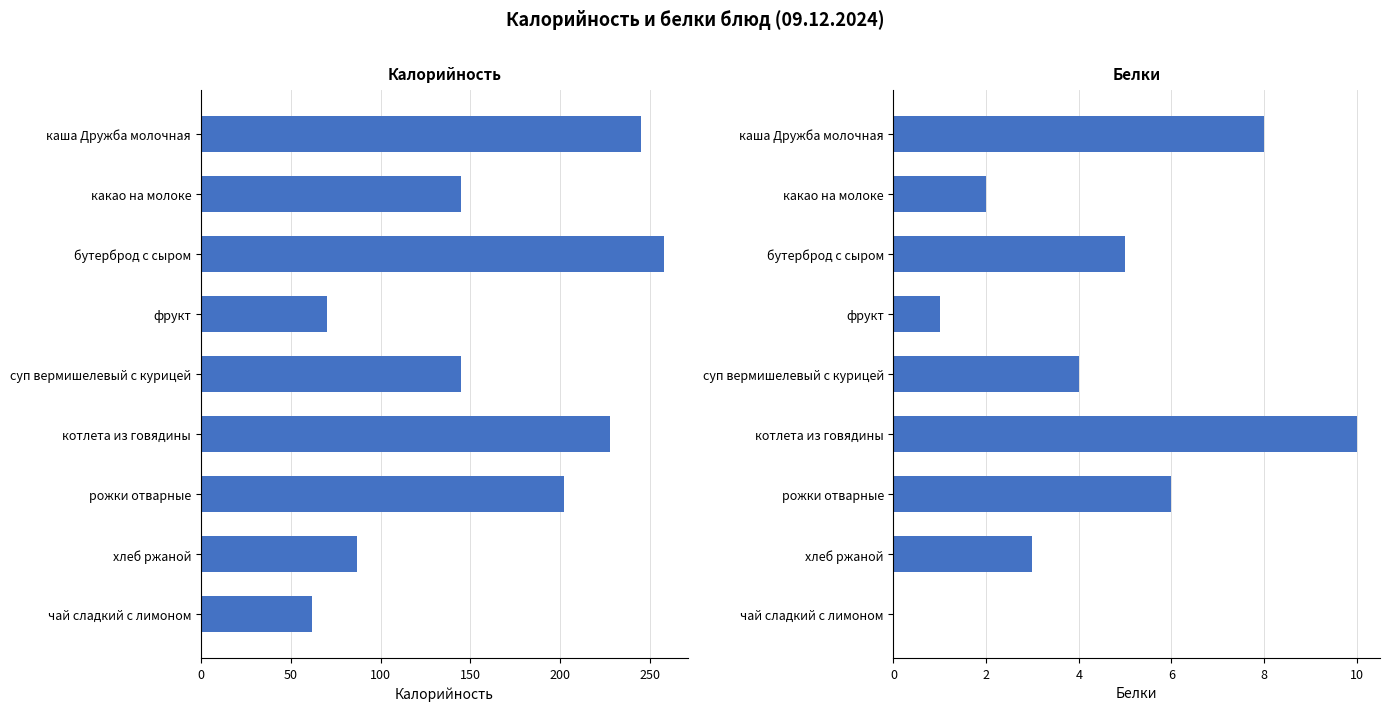

How many groups of bars are there?

9